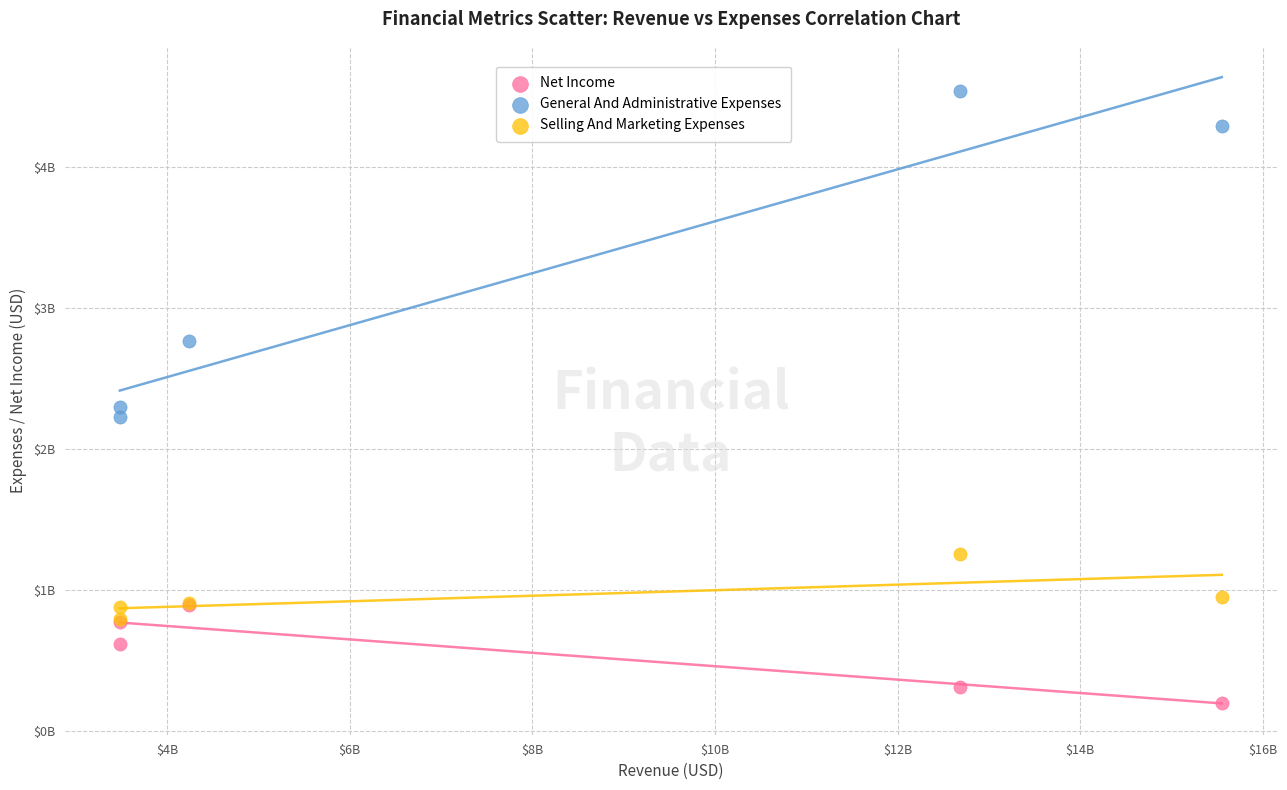

Which series contains the highest Y value?

General And Administrative Expenses